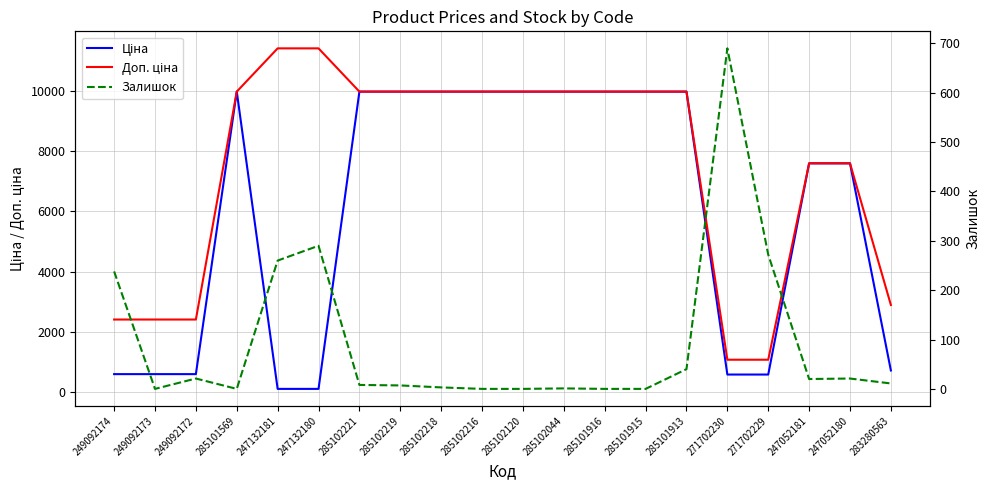

At which category does Ціна reach its first local peak?

285101569